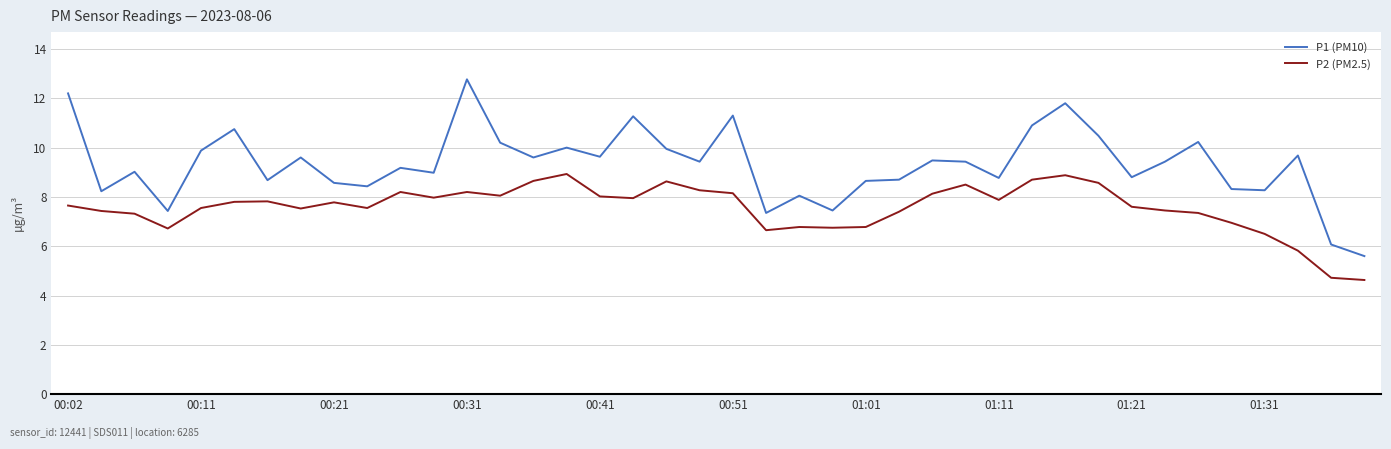

Which series has the largest range (max minus min)?

P1 (PM10)